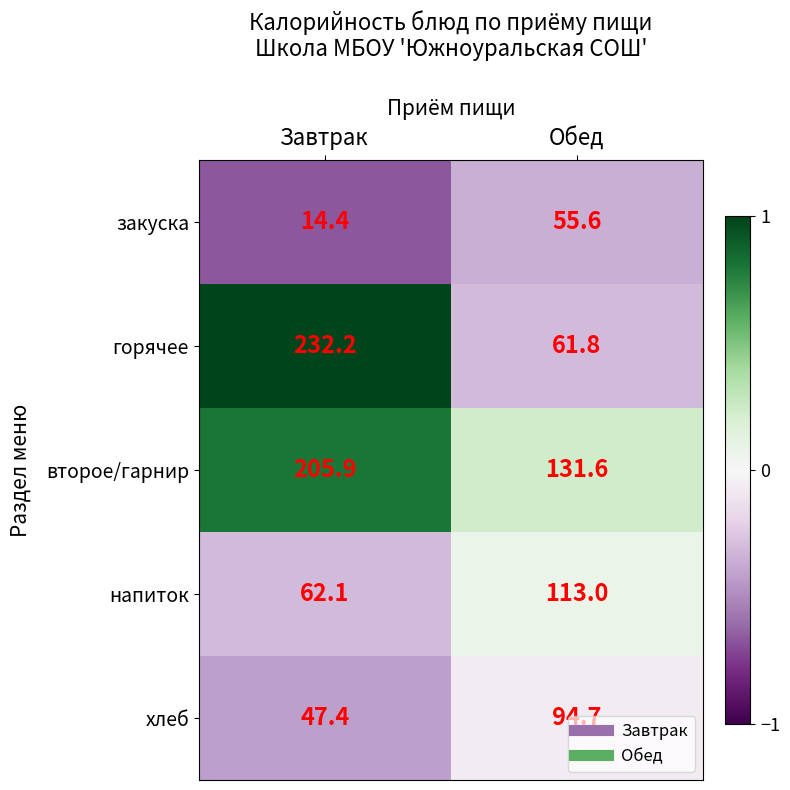

At which category is the sum across all series the highest?

Завтрак